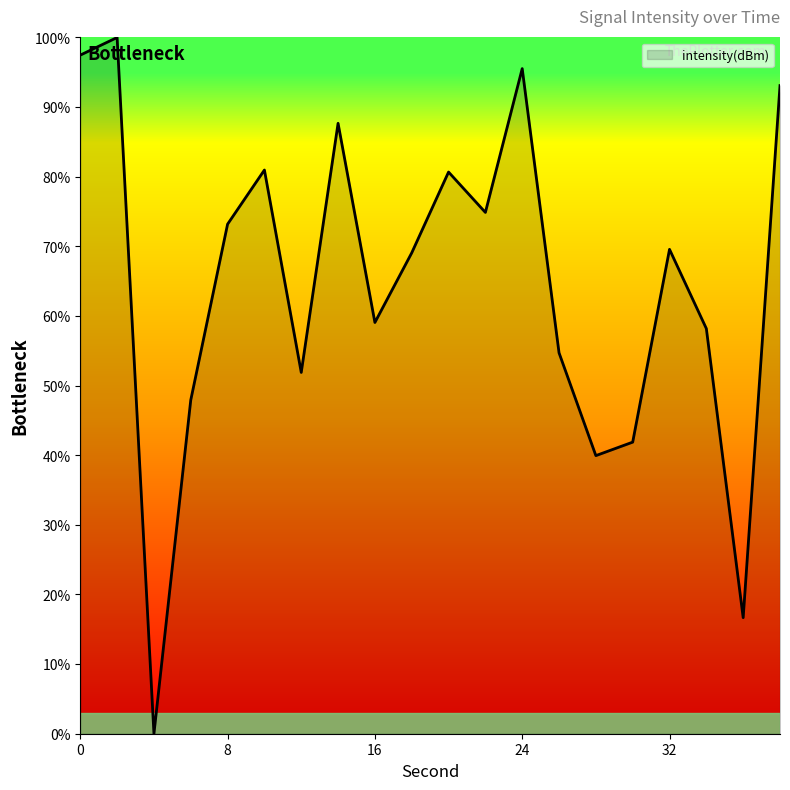

What is the greatest value displayed?

100.0